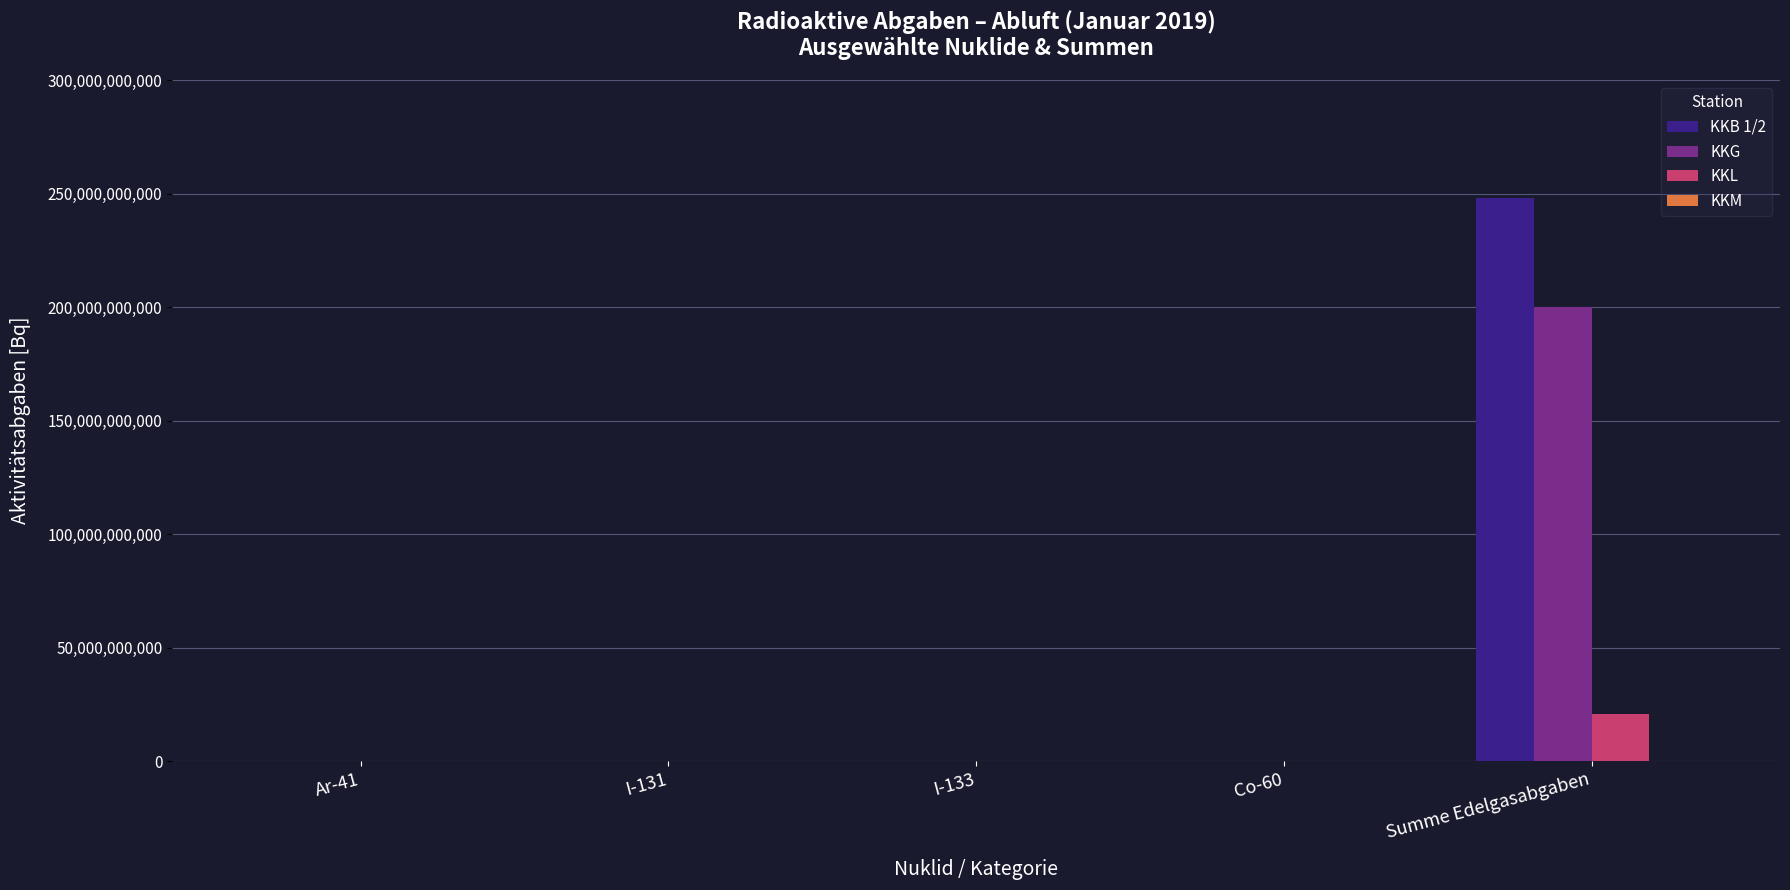

The value of KKB 1/2 at Ar-41 is 101910497074.2. True or false?

False